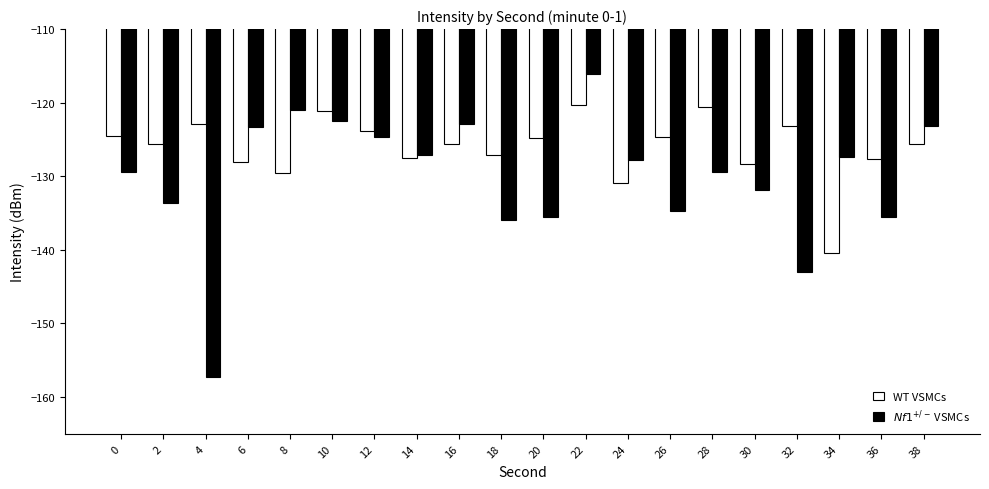

True or false: $Nf1^{+/-}$ VSMCs has a value of -223.9 at 30.

False